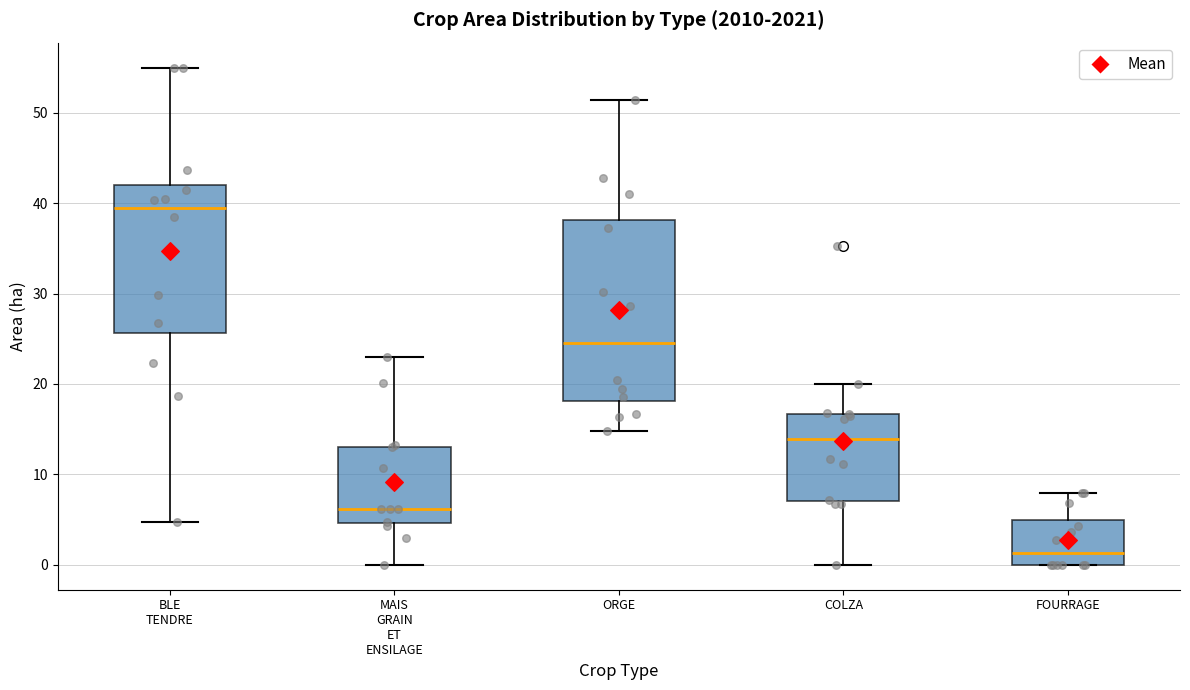

Reading left to right, transcribe this box plot: for each box, give where its median line is, the range the box spans, and where its two whiskers end, as read against the y-axis. The values are not printed on the chart, so give them approximately, as read against the axis.

BLE TENDRE: median 39, box 26 to 42, whiskers 5 to 55
MAIS GRAIN ET ENSILAGE: median 6, box 5 to 13, whiskers 0 to 23
ORGE: median 25, box 18 to 38, whiskers 15 to 51
COLZA: median 14, box 7 to 17, whiskers 0 to 20
FOURRAGE: median 1, box 0 to 5, whiskers 0 to 8